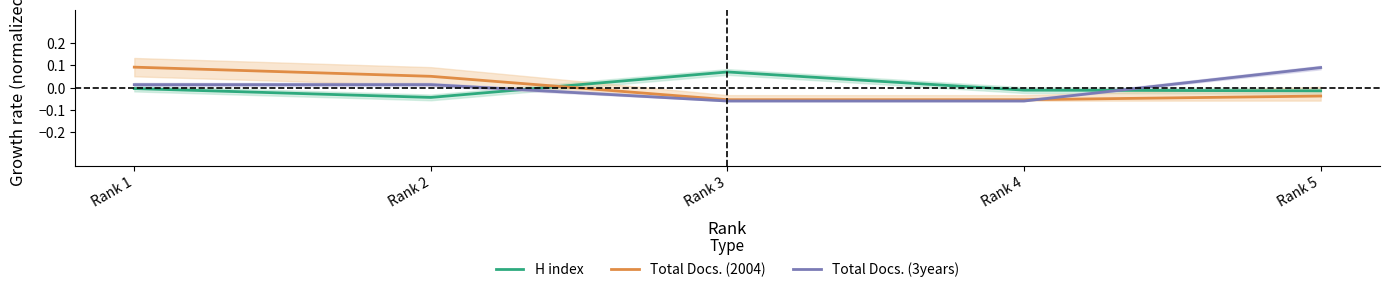

What is the difference between the second highest and minimum values in the Total Docs. (2004) series?

0.1